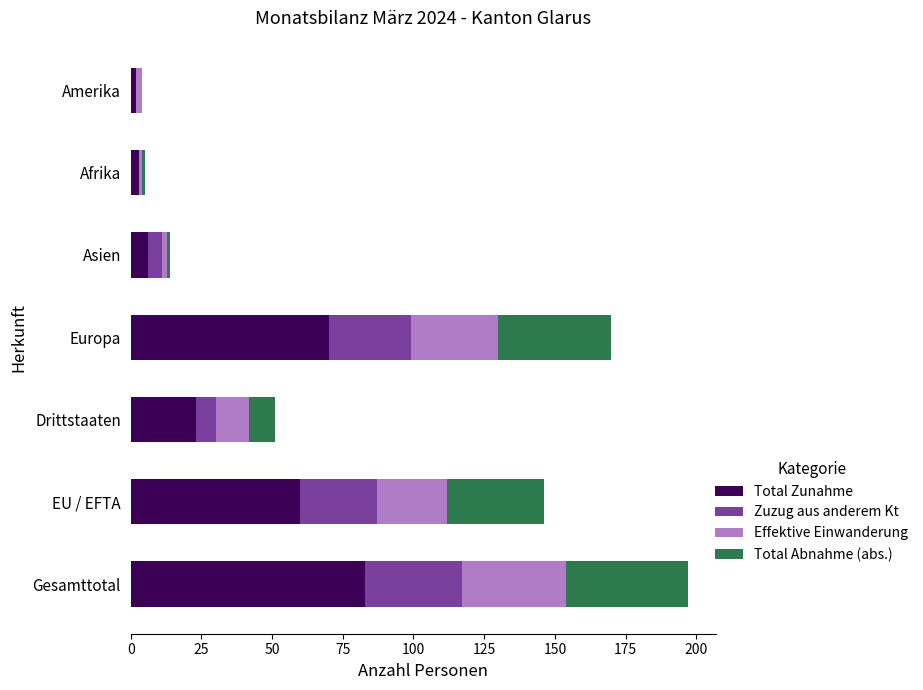

What is the sum of the Total Zunahme values at Gesamttotal and Drittstaaten?

106